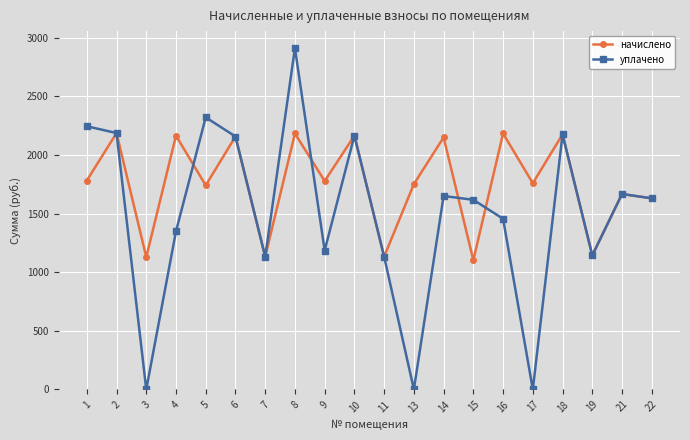

What is the difference between the maximum and minimum values in the уплачено series?

2910.3